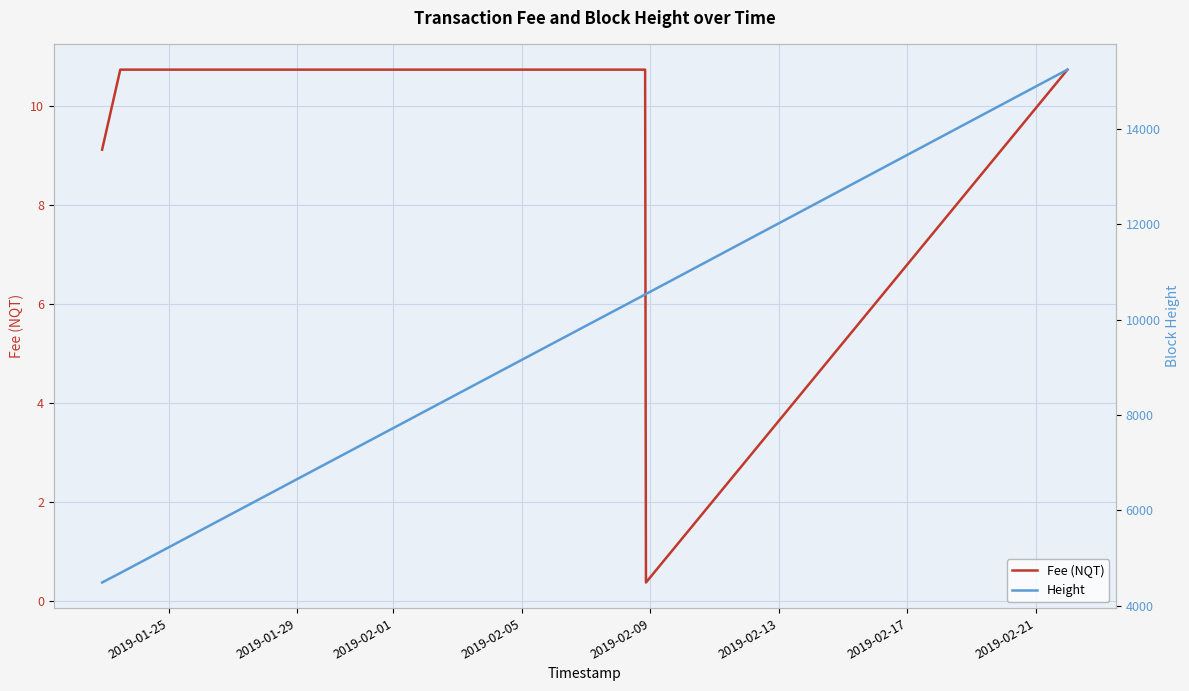

How many values in the Fee (NQT) series exceed 10?

22